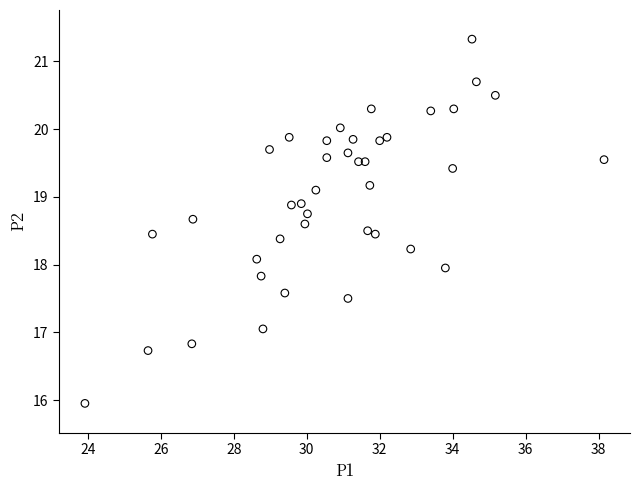

What is the range of X values (max minus min)?

14.2